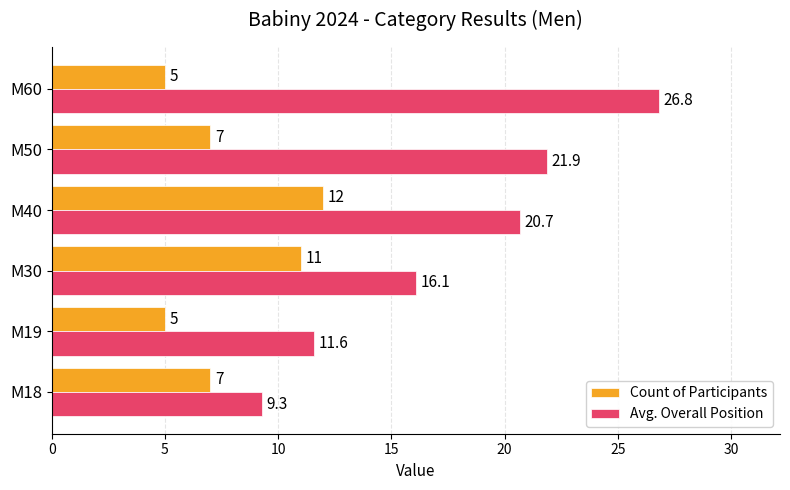

What is the lowest value of the Avg. Overall Position series?

9.3